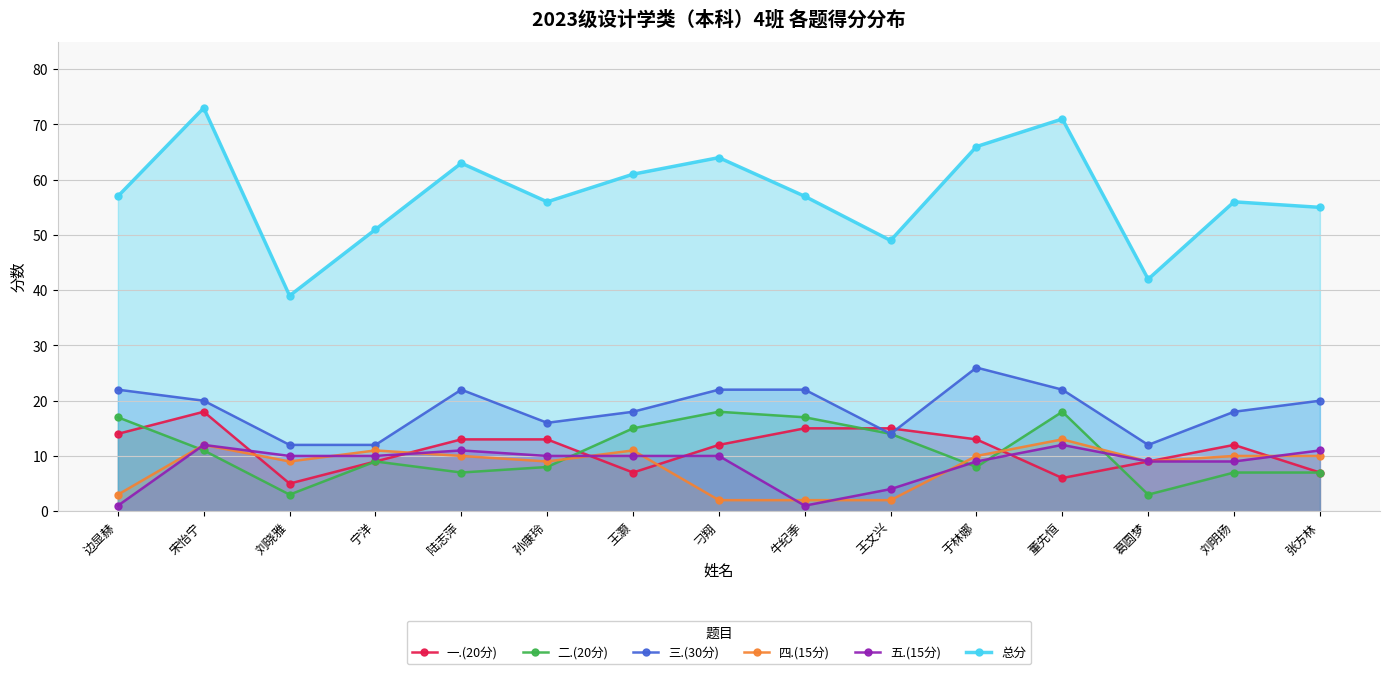

What are all the series names shown in the legend?

一.(20分), 二.(20分), 三.(30分), 四.(15分), 五.(15分), 总分